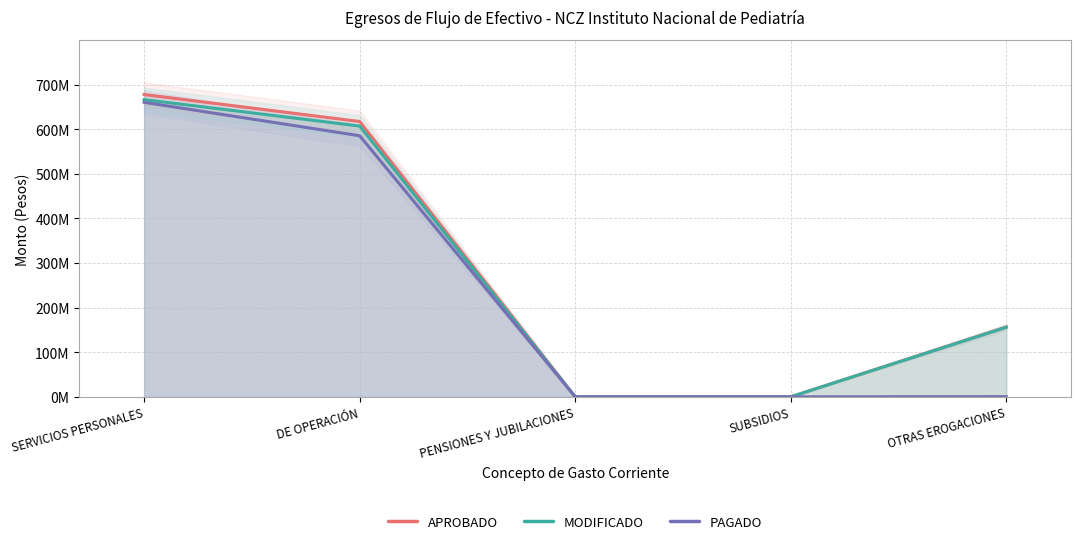

Which series has the largest total across all categories?

APROBADO